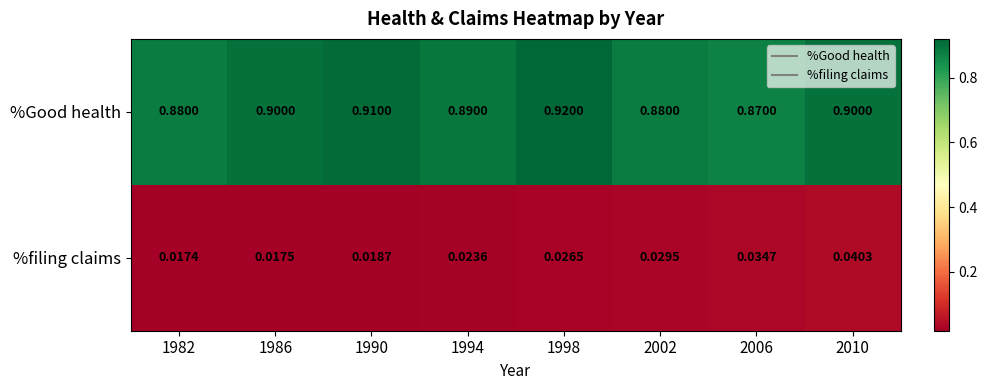

Rank the series at 1994 from lowest to highest value.

%filing claims, %Good health